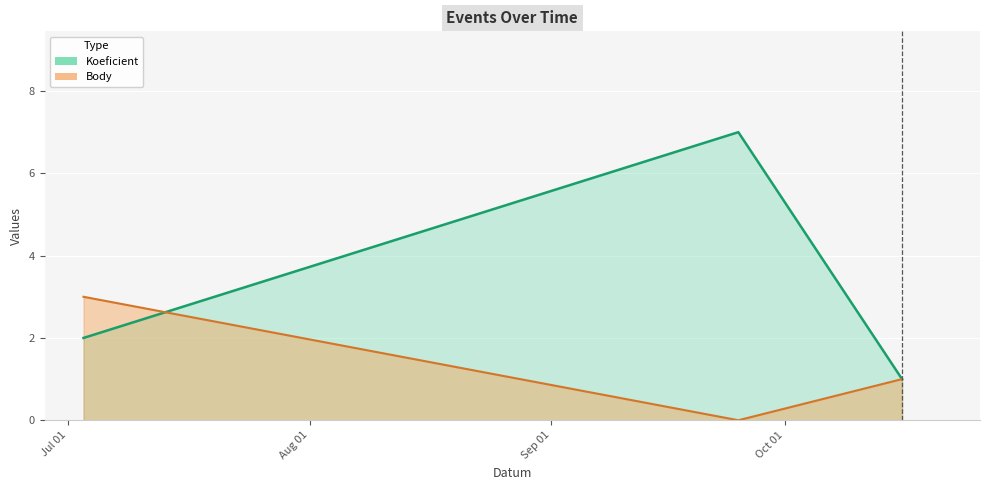

What is the label of the 1st point from the left?

2021-07-03